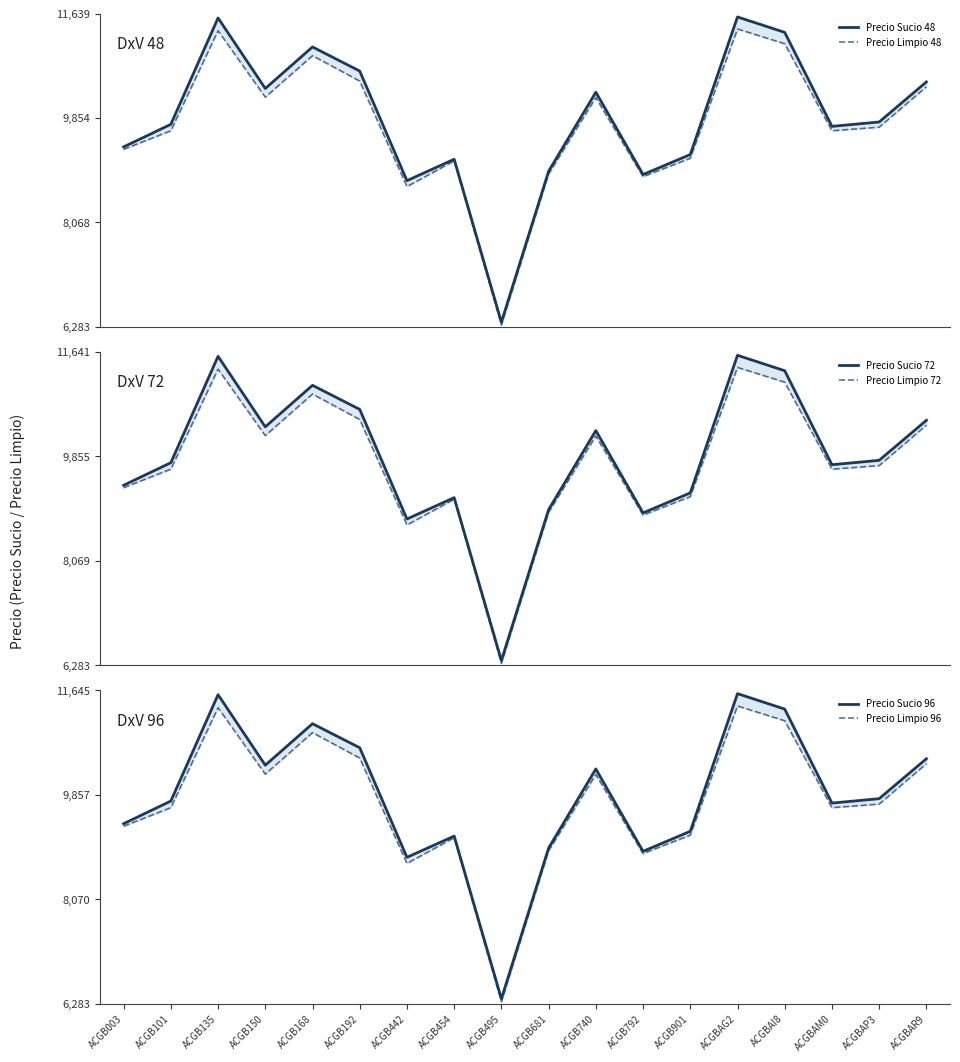

Reading left to right, transcribe all the data shown in this chart.

Precio Sucio 48: 9359.2	9745.3	11563.7	10358.2	11068.5	10656.7	8782.0	9148.2	6362.0	8942.7	10294.7	8886.9	9228.9	11581.5	11317.6	9710.8	9785.6	10470.2
Precio Limpio 48: 9318.1	9635.5	11346.5	10209.6	10919.9	10485.3	8681.4	9120.9	6314.1	8897.0	10203.3	8850.3	9164.9	11375.8	11123.3	9635.5	9696.6	10387.9
Precio Sucio 72: 9359.7	9746.2	11565.1	10359.2	11069.5	10657.9	8782.9	9148.5	6362.5	8943.1	10295.5	8887.2	9229.5	11582.9	11318.9	9711.6	9786.6	10470.9
Precio Limpio 72: 9318.1	9635.5	11346.5	10209.6	10919.9	10485.3	8681.4	9120.9	6314.1	8897.0	10203.3	8850.3	9164.9	11375.8	11123.3	9635.5	9696.6	10387.9
Precio Sucio 96: 9361.0	9748.9	11569.4	10362.1	11072.4	10661.3	8785.4	9149.4	6364.1	8944.2	10297.8	8888.1	9231.1	11587.0	11322.7	9714.1	9789.5	10472.9
Precio Limpio 96: 9318.1	9635.5	11346.5	10209.6	10919.9	10485.3	8681.4	9120.9	6314.1	8897.0	10203.3	8850.3	9164.9	11375.8	11123.3	9635.5	9696.6	10387.9